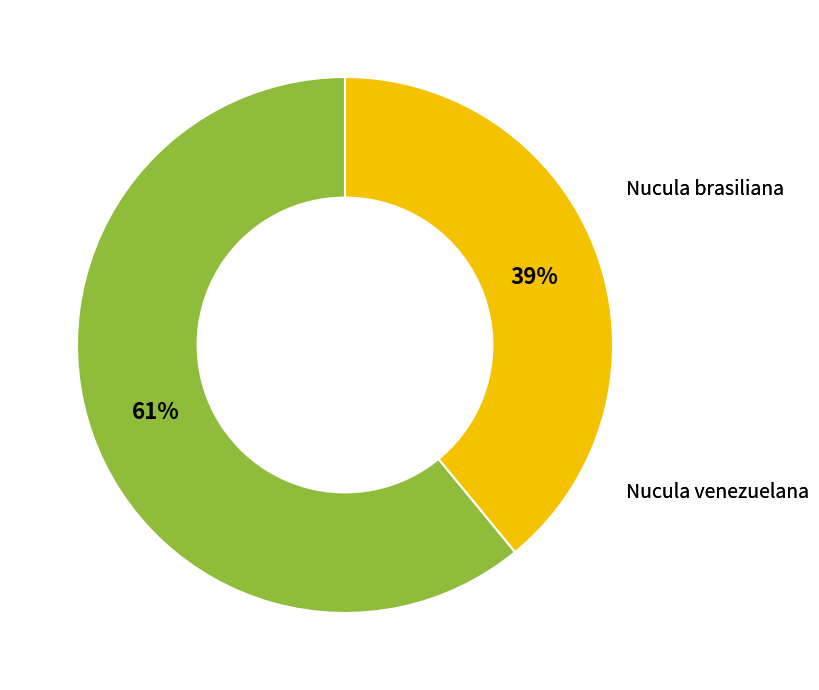

Is there a majority slice in this chart?

Yes